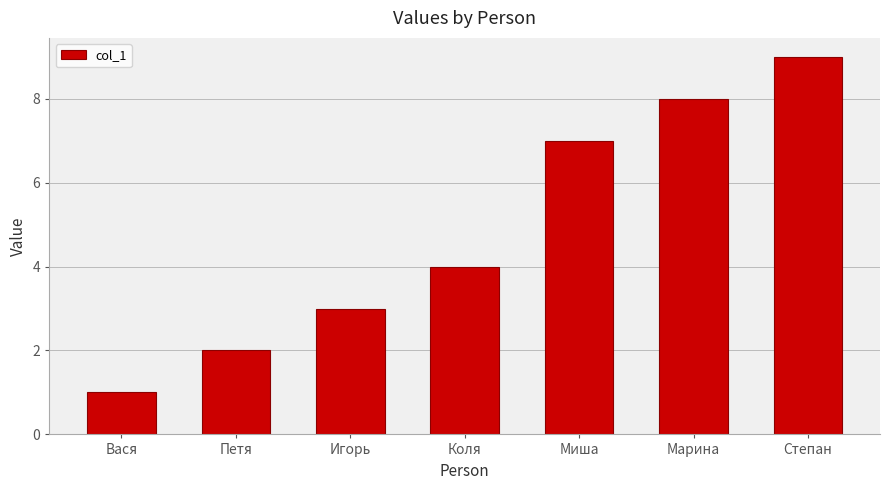

What is the change in value from Миша to Степан?

+2